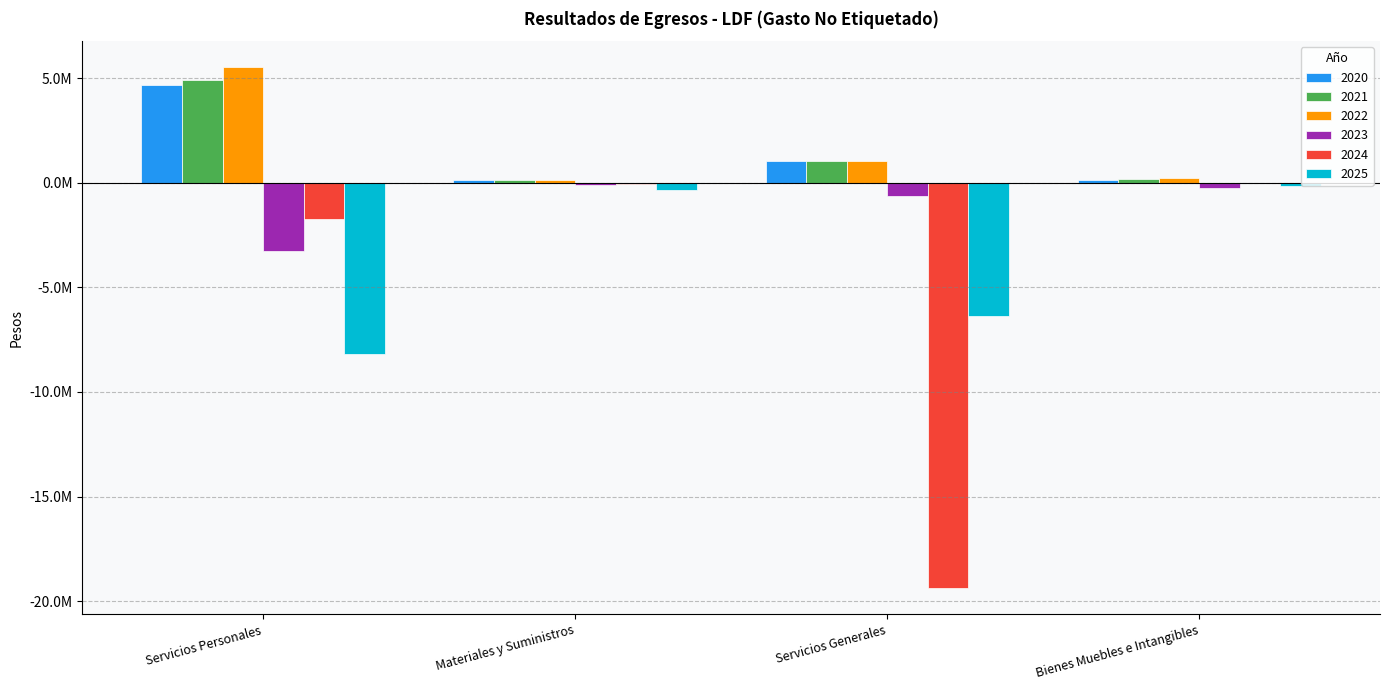

Reading left to right, transcribe all the data shown in this chart.

2020: 4651391.5	145794.8	1012741.6	137017.0
2021: 4899335.5	112500.6	1031778.4	178512.0
2022: 5515723.0	118895.0	1040281.7	204099.5
2023: -3272786.3	-91172.3	-635912.9	-231572.6
2024: -1756972.0	-82236.4	-19383662.6	0.0
2025: -8170661.2	-346566.6	-6358721.4	-163000.0